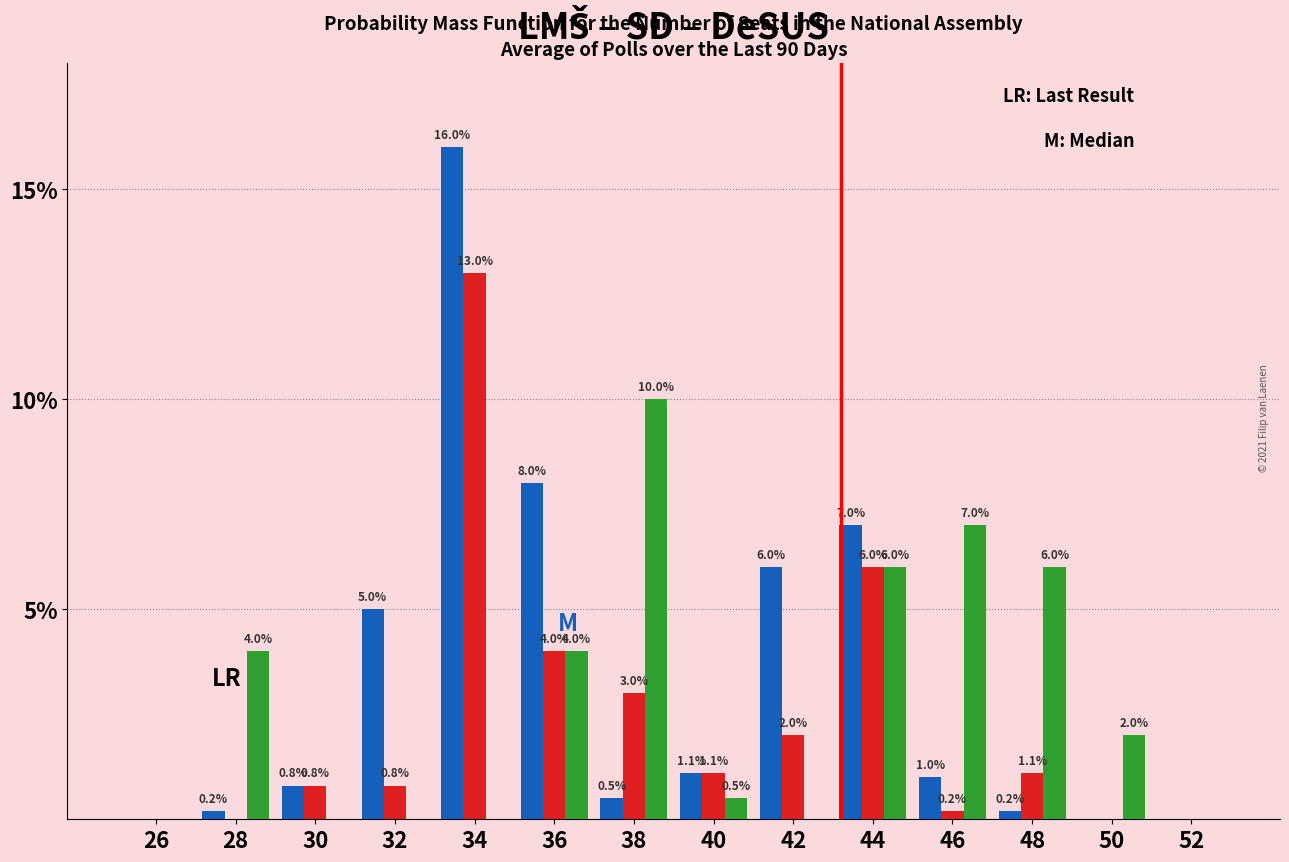

What is the total value across all series at 46?

8.2